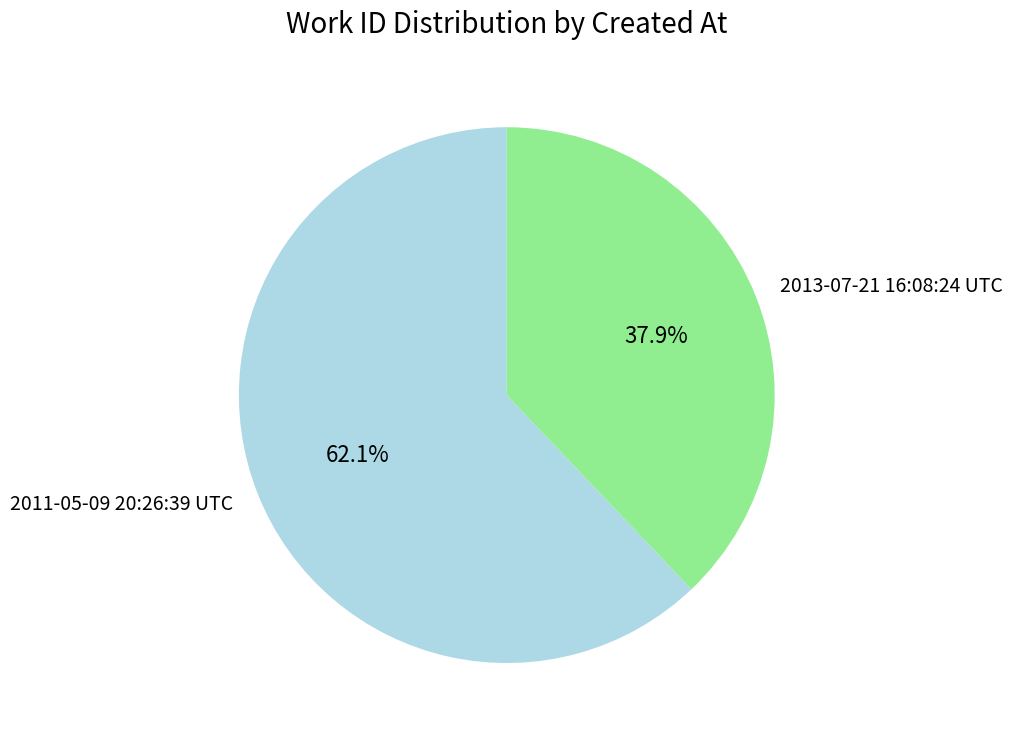

To the nearest percent, what is the difference between the largest and smallest slice percentages?

24%